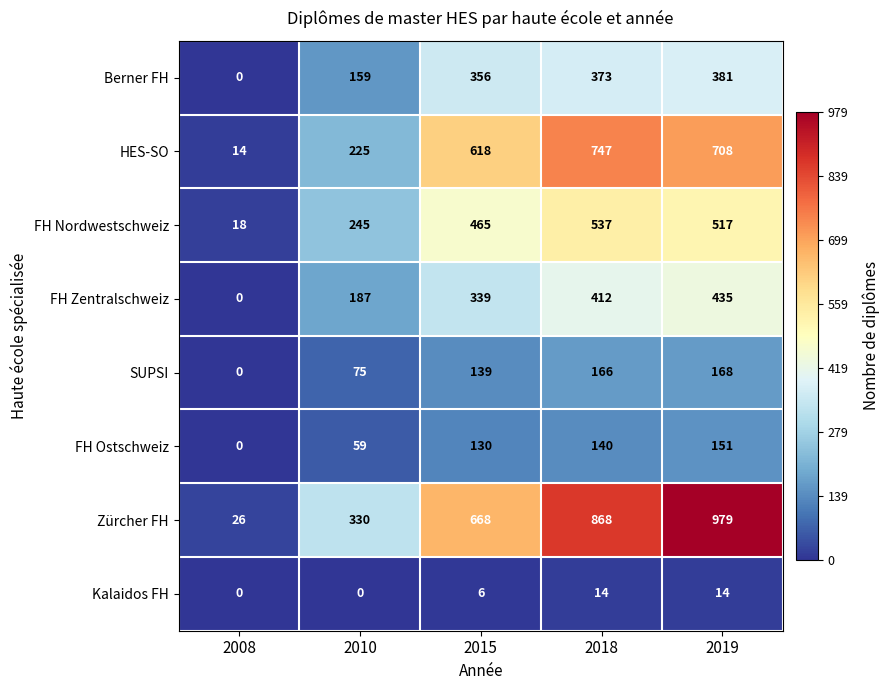

Is it true that SUPSI equals 168 at 2019?

True